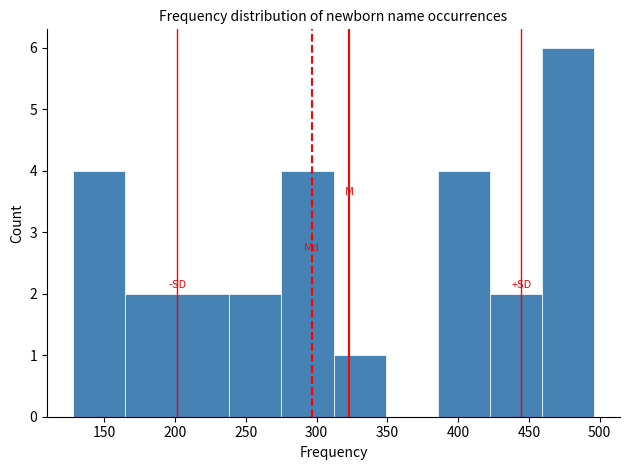

What is the height of the bar covering 460 to 495 on the x-axis? Neither the bar edges nor the heights are printed on the chart, so give them approximately, as read against the axes.

6